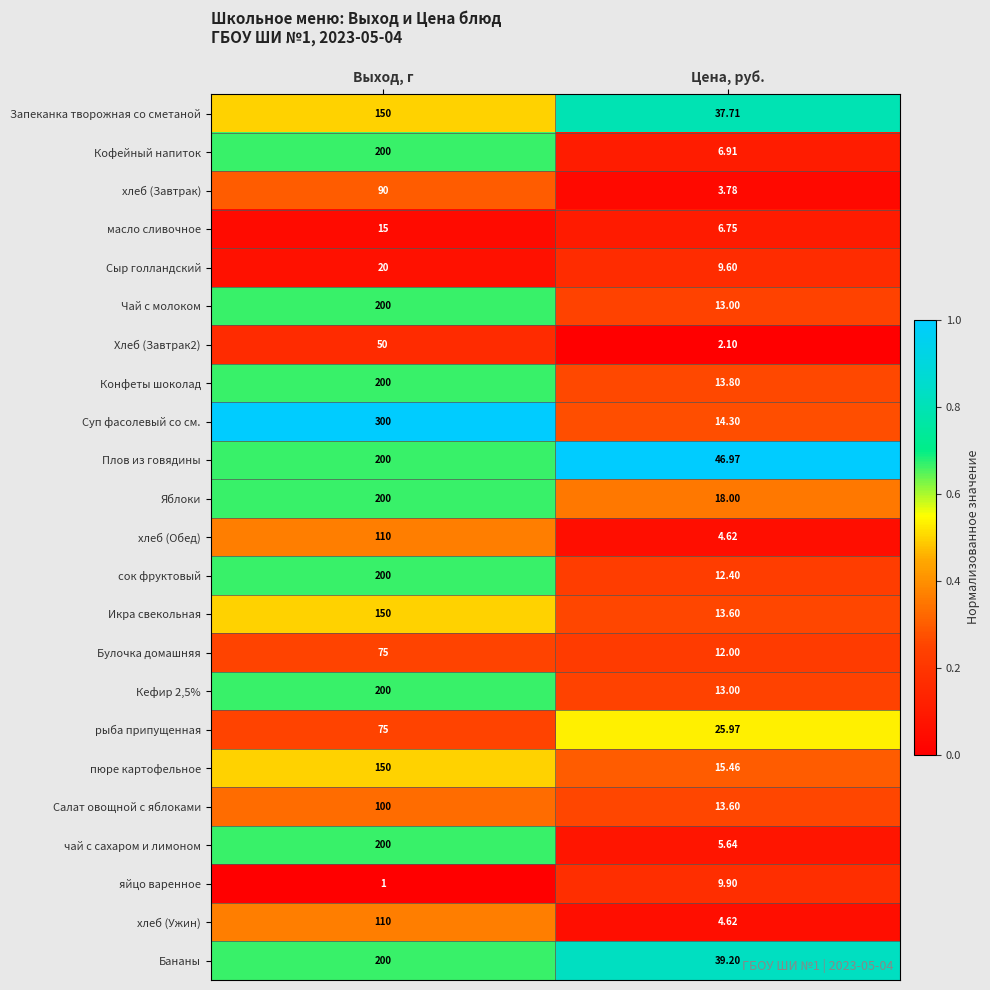

Which label corresponds to the largest value in the chart?

Выход, г